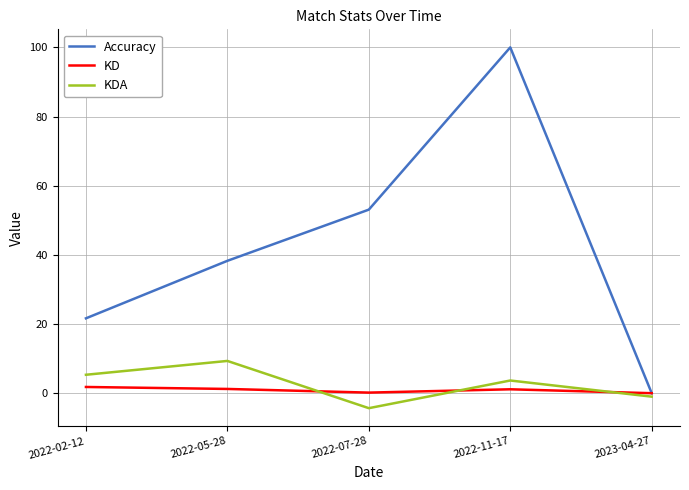

How many interior local peaks does the KDA series have?

2